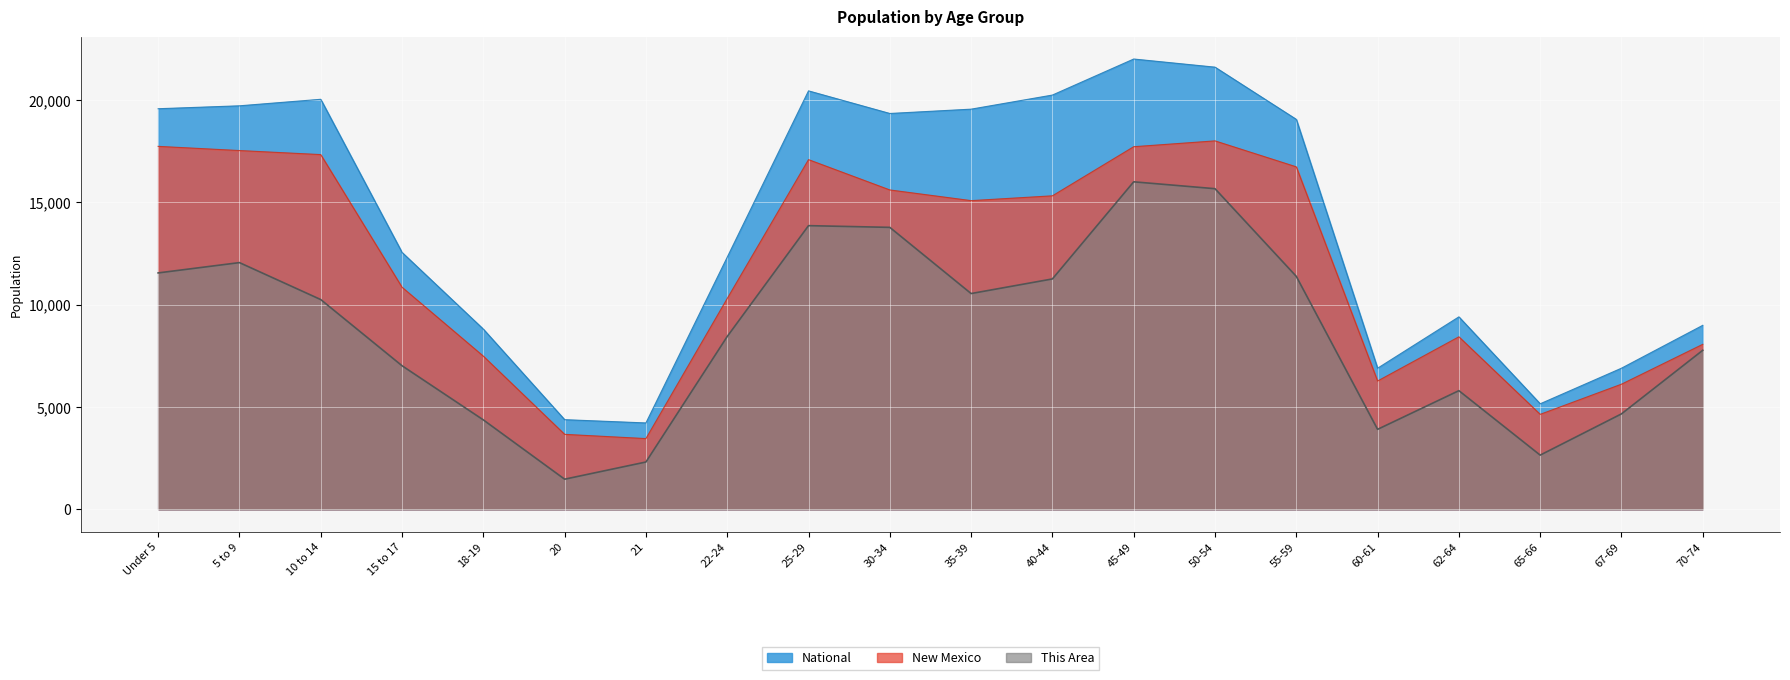

Reading right to left, list all the values displayed in this chart.

This Area: 7769.0	4661.4	2645.7	5795.3	3905.5	11380.6	15664.0	16000.0	11254.6	10540.7	13774.3	13858.3	8440.9	2309.7	1469.8	4367.5	7013.1	10246.7	12052.5	11548.6
New Mexico: 8060.6	6111.6	4638.0	8426.9	6266.8	16731.5	18000.0	17714.9	15315.3	15080.9	15602.4	17083.7	10298.0	3453.6	3661.3	7481.4	10847.7	17329.9	17527.6	17732.3
National: 8988.7	6893.3	5153.9	9401.4	6891.8	19051.2	21602.3	22000.0	20239.1	19550.0	19339.2	20443.4	12315.9	4218.4	4378.1	8802.6	12550.0	20032.0	19713.7	19571.0